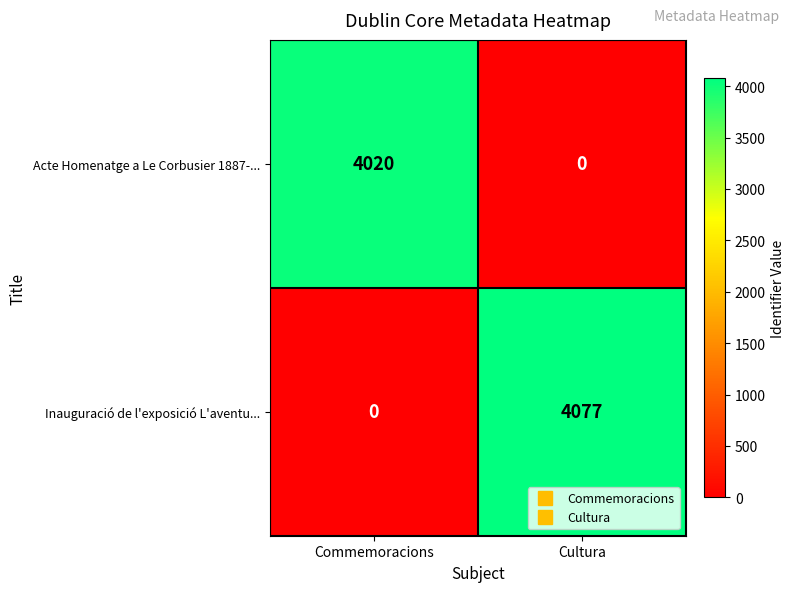

True or false: Acte Homenatge a Le Corbusier 1887-... has a value of 0 at Cultura.

True